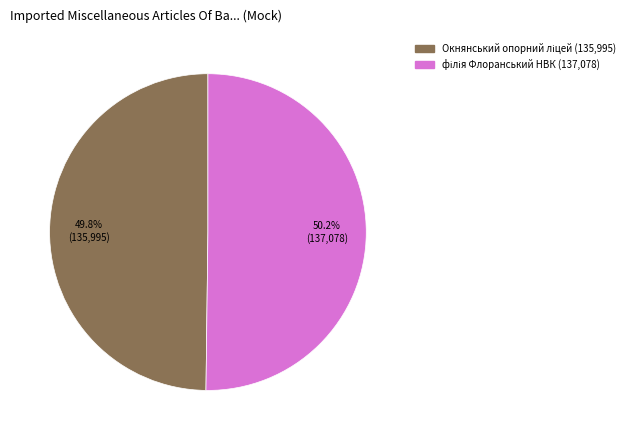

Is there a majority slice in this chart?

Yes